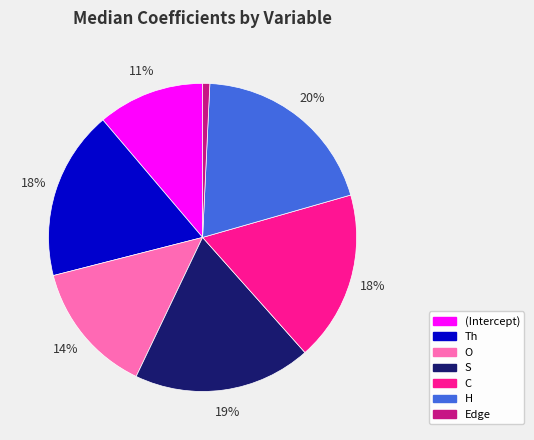

True or false: Th accounts for 6% of the total.

False